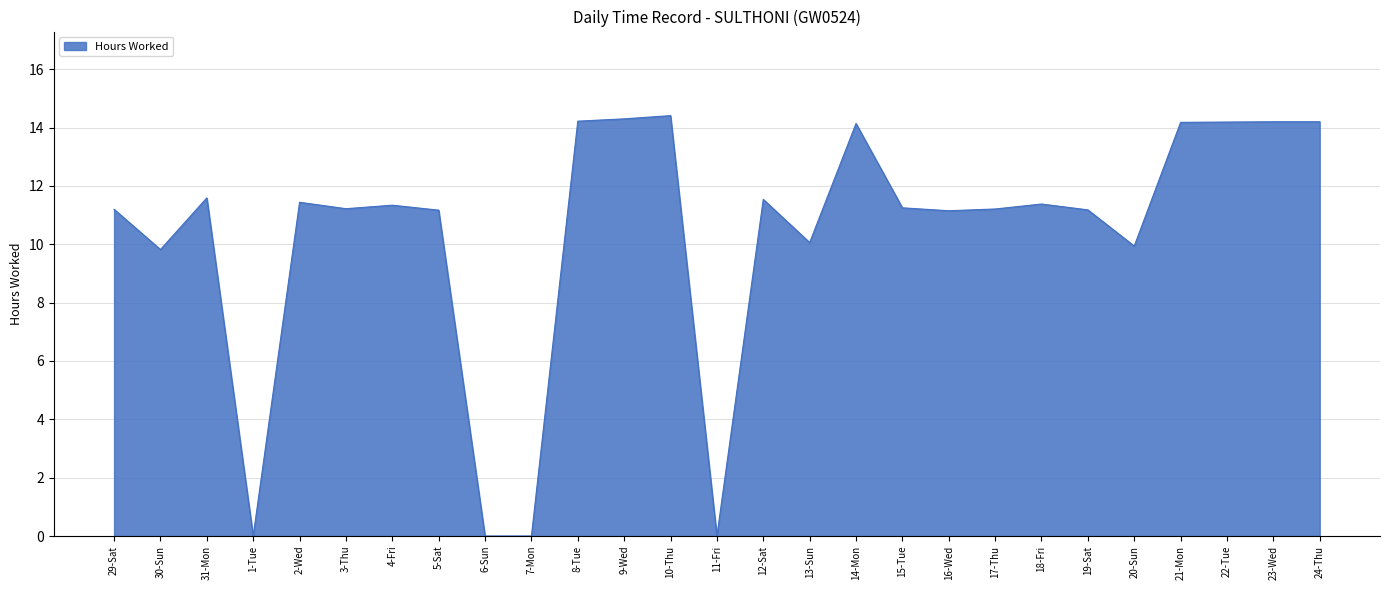

What is the sum of the values at 1-Tue and 29-Sat?

11.2